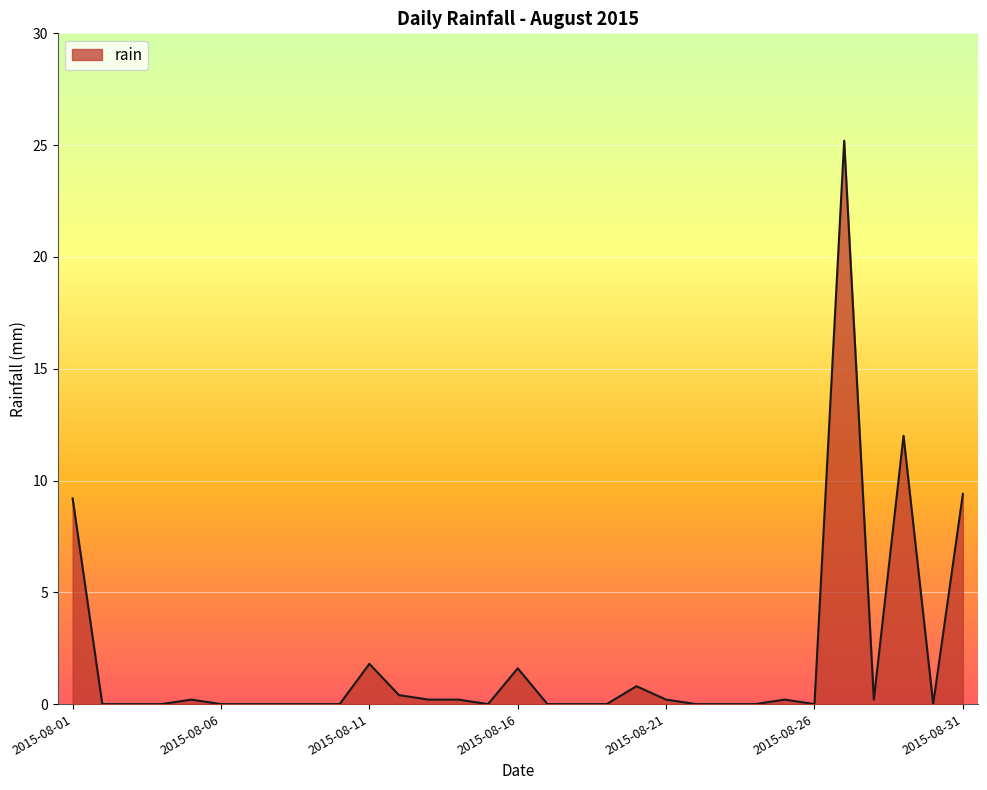

Reading right to left, what are all the values shown in this chart?

9.4	0.0	12.0	0.2	25.2	0.0	0.2	0.0	0.0	0.0	0.2	0.8	0.0	0.0	0.0	1.6	0.0	0.2	0.2	0.4	1.8	0.0	0.0	0.0	0.0	0.0	0.2	0.0	0.0	0.0	9.2